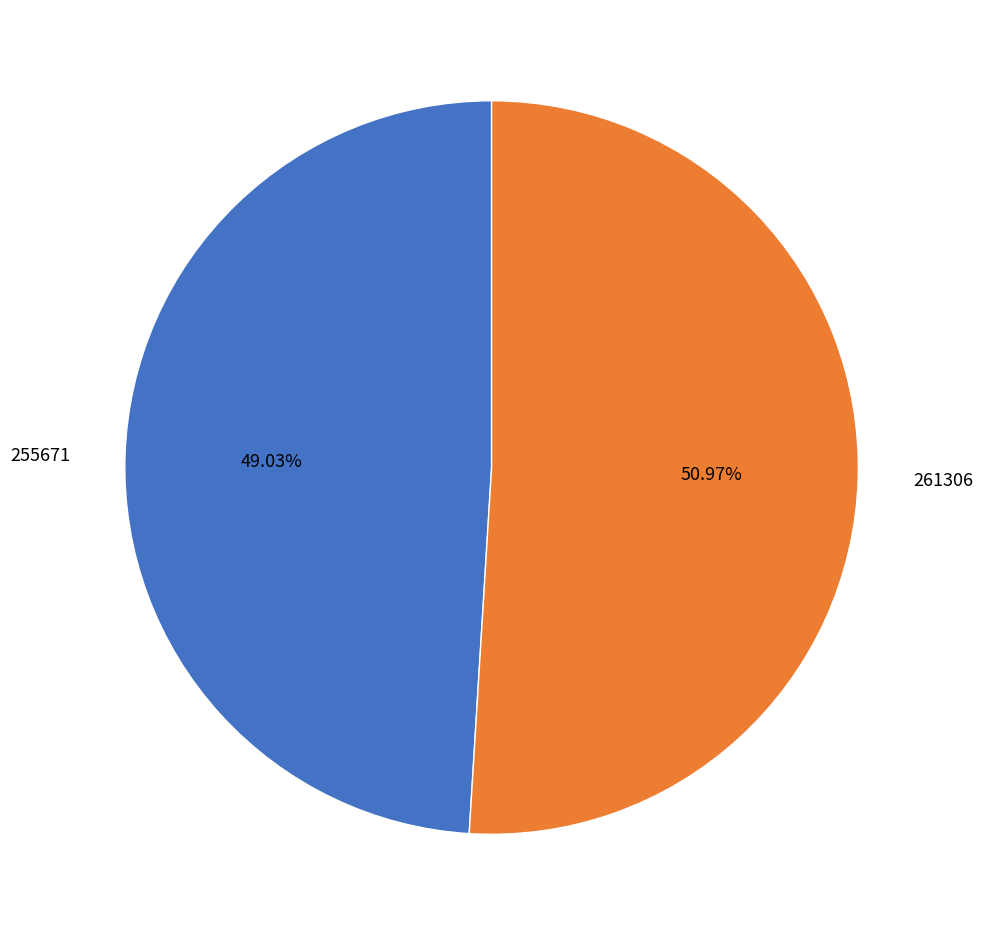

How many slices are in this pie chart?

2